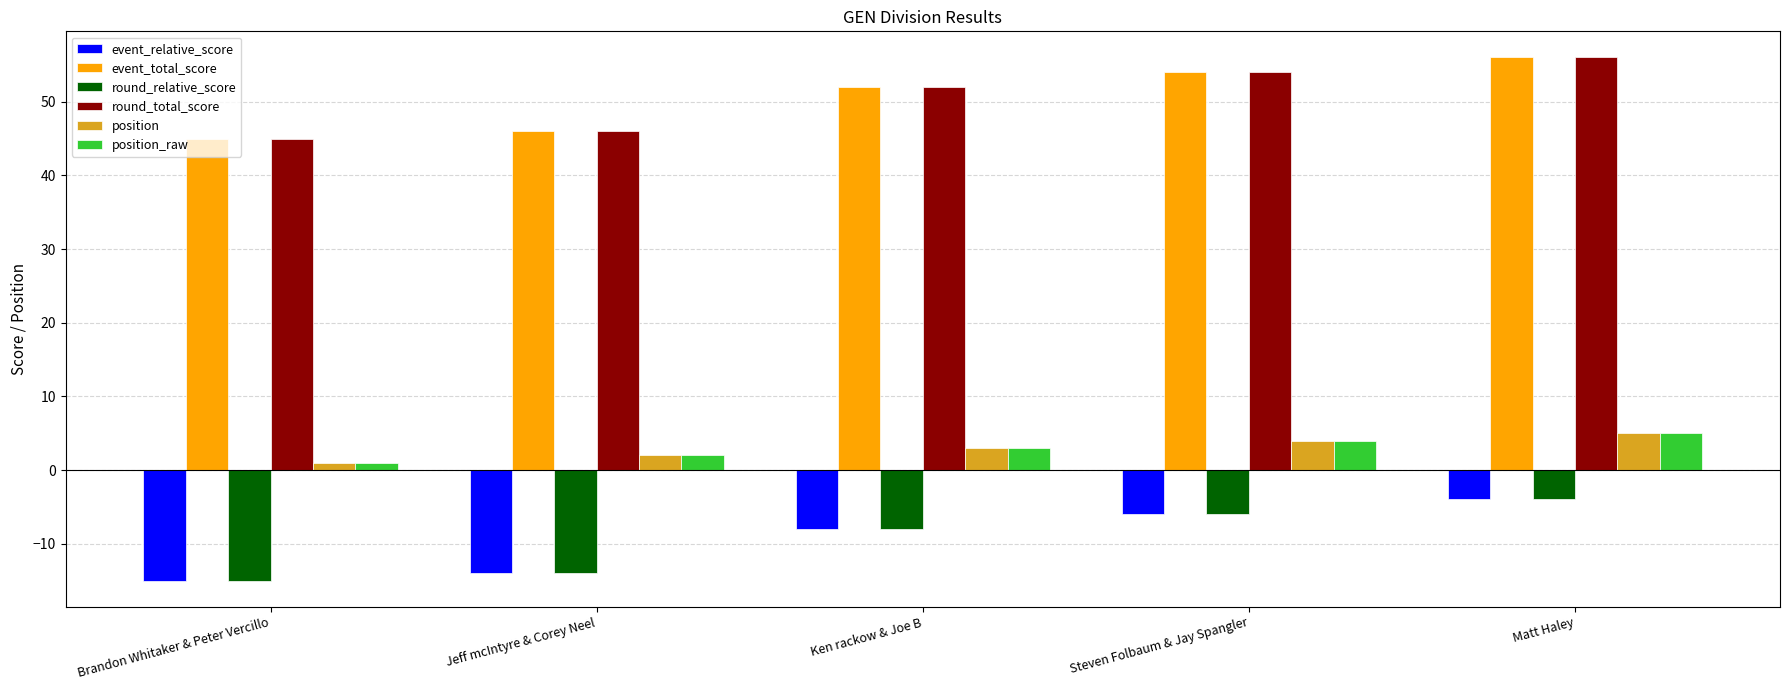

Is it true that round_relative_score equals -5 at Jeff mcIntyre & Corey Neel?

False